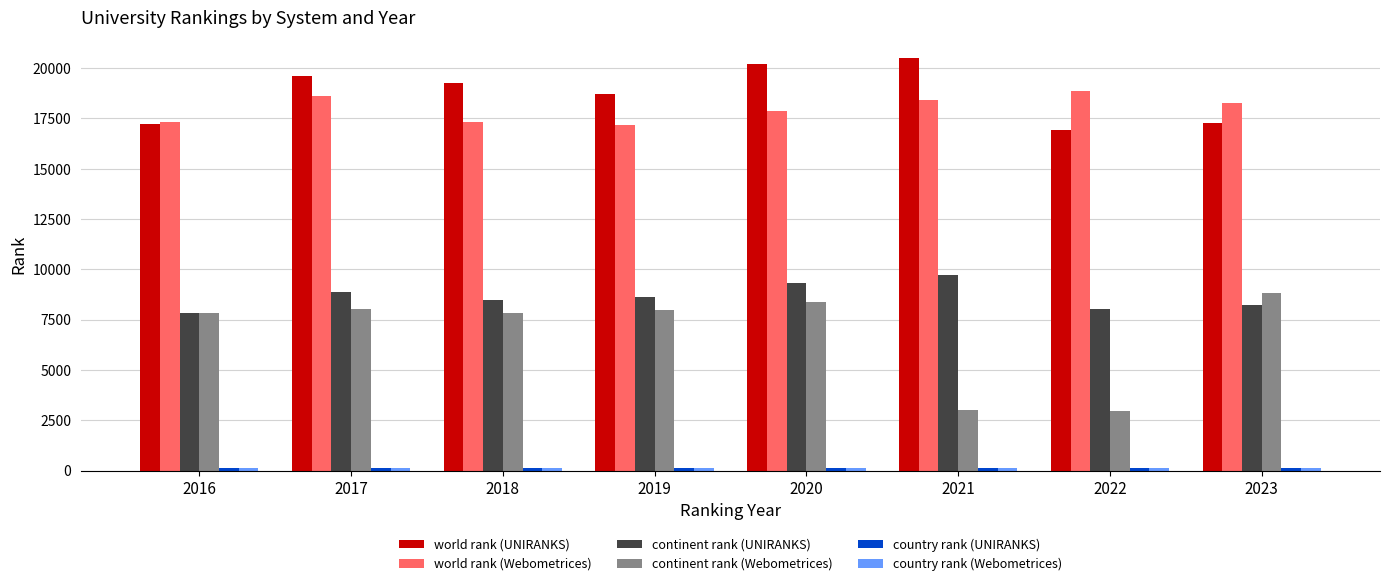

Which series has the largest total across all categories?

world rank (UNIRANKS)